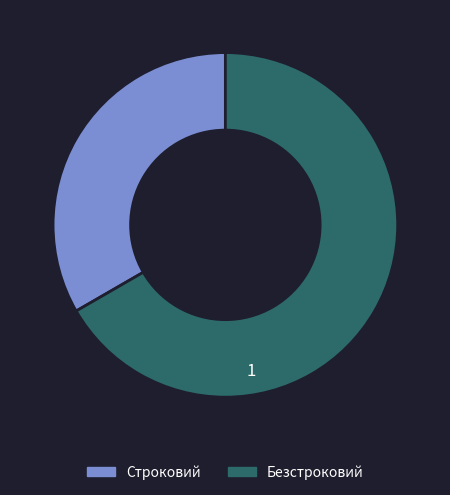

What is the majority slice?

Безстроковий